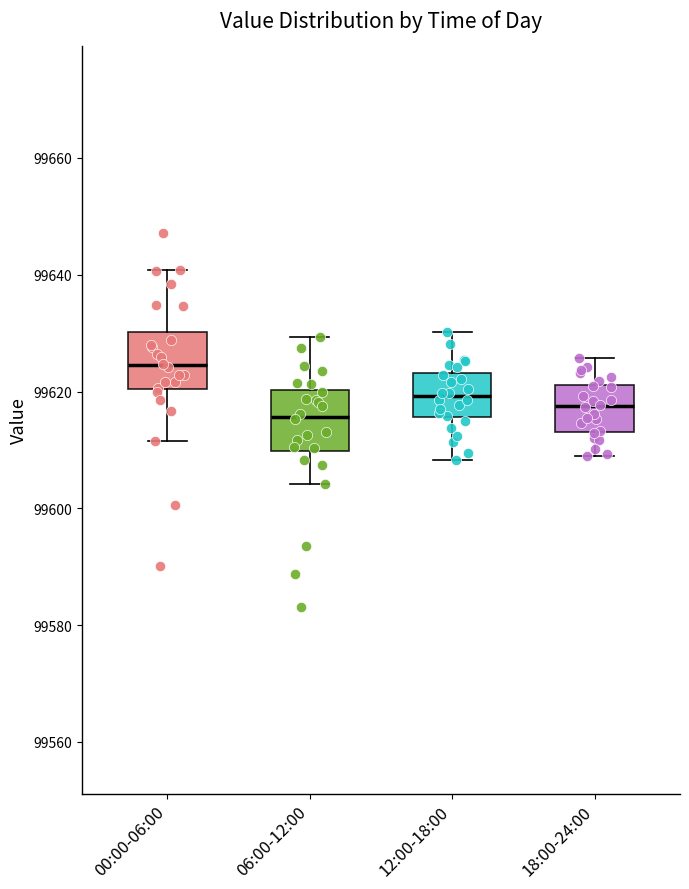

Where does the upper whisker of the box for 18:00-24:00 end on the y-axis? The values are not printed on the chart, so give them approximately, as read against the axis.

99626